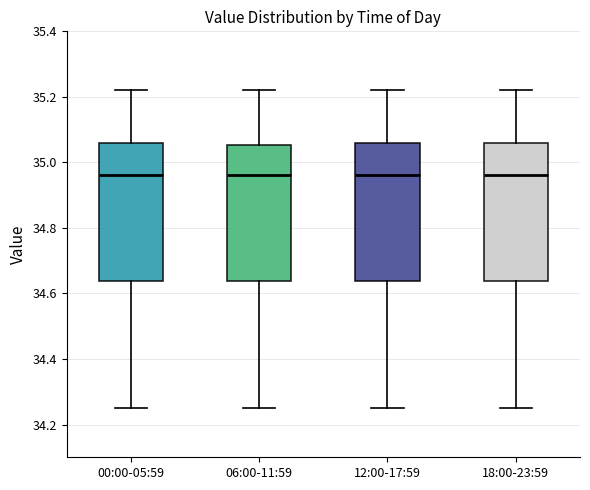

Reading left to right, transcribe this box plot: for each box, give where its median line is, the range the box spans, and where its two whiskers end, as read against the y-axis. The values are not printed on the chart, so give them approximately, as read against the axis.

00:00-05:59: median 34.96, box 34.64 to 35.06, whiskers 34.26 to 35.22
06:00-11:59: median 34.96, box 34.64 to 35.06, whiskers 34.26 to 35.22
12:00-17:59: median 34.96, box 34.64 to 35.06, whiskers 34.26 to 35.22
18:00-23:59: median 34.96, box 34.64 to 35.06, whiskers 34.26 to 35.22